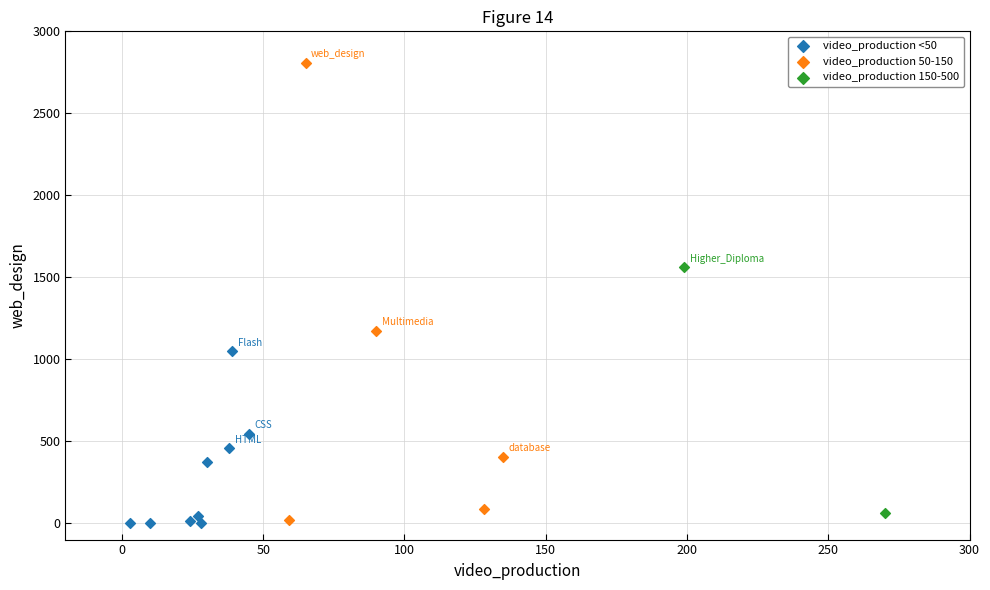

Which series has the largest Y range (max minus min)?

video_production 50-150